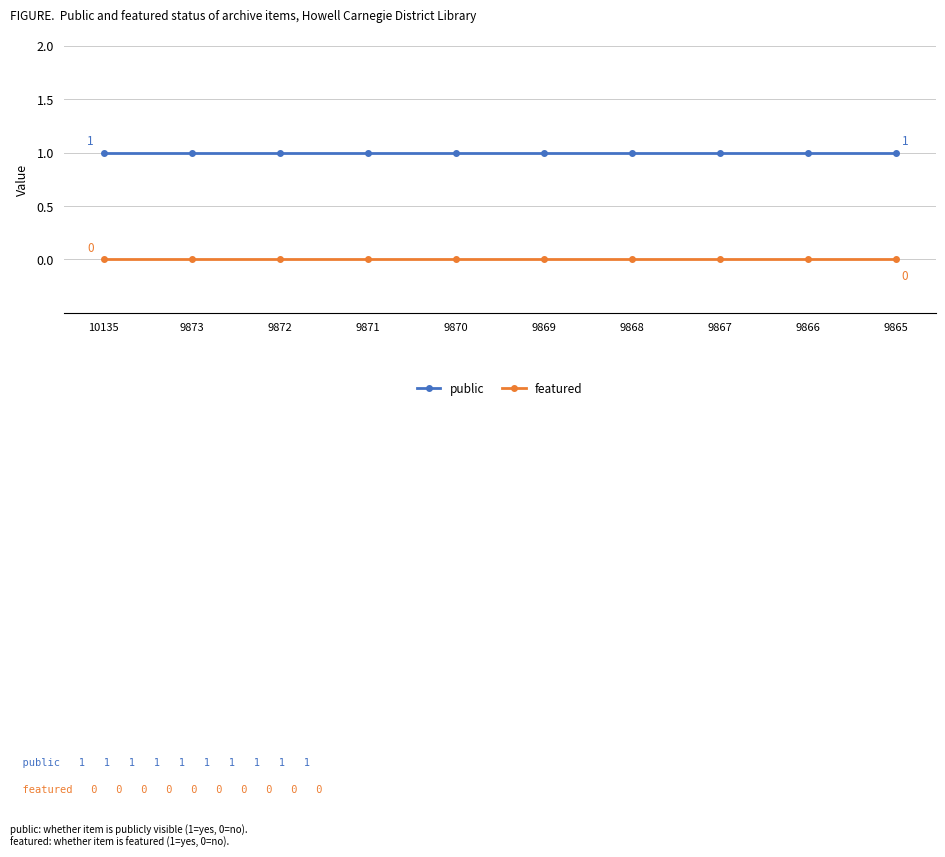

The public series shows 0 at 9868. True or false?

False